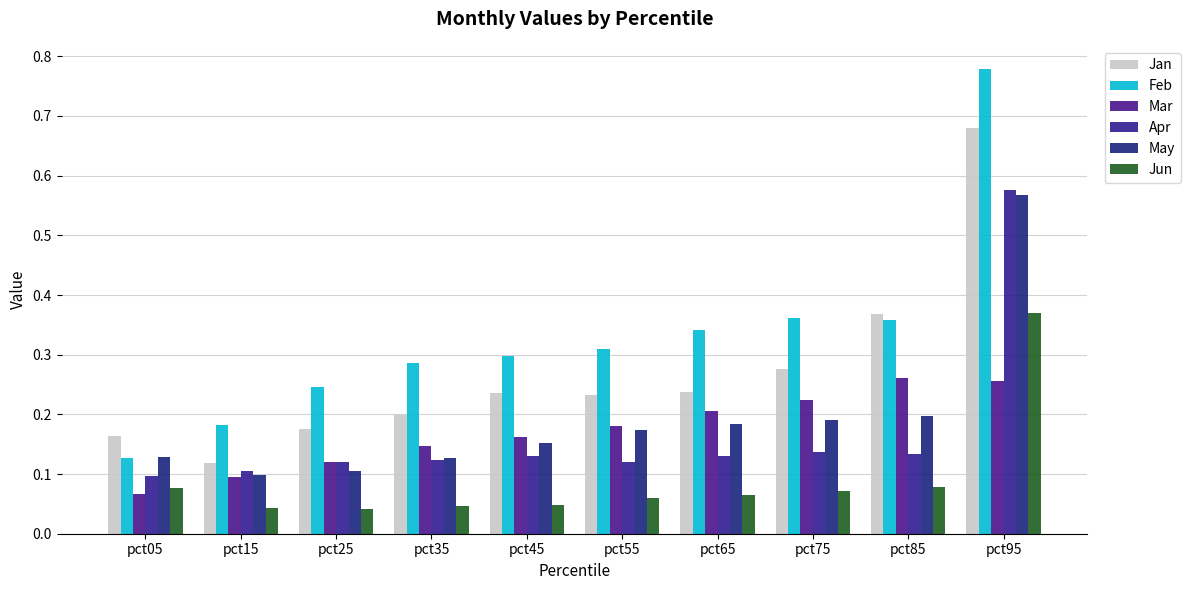

Are the bars horizontal?

No